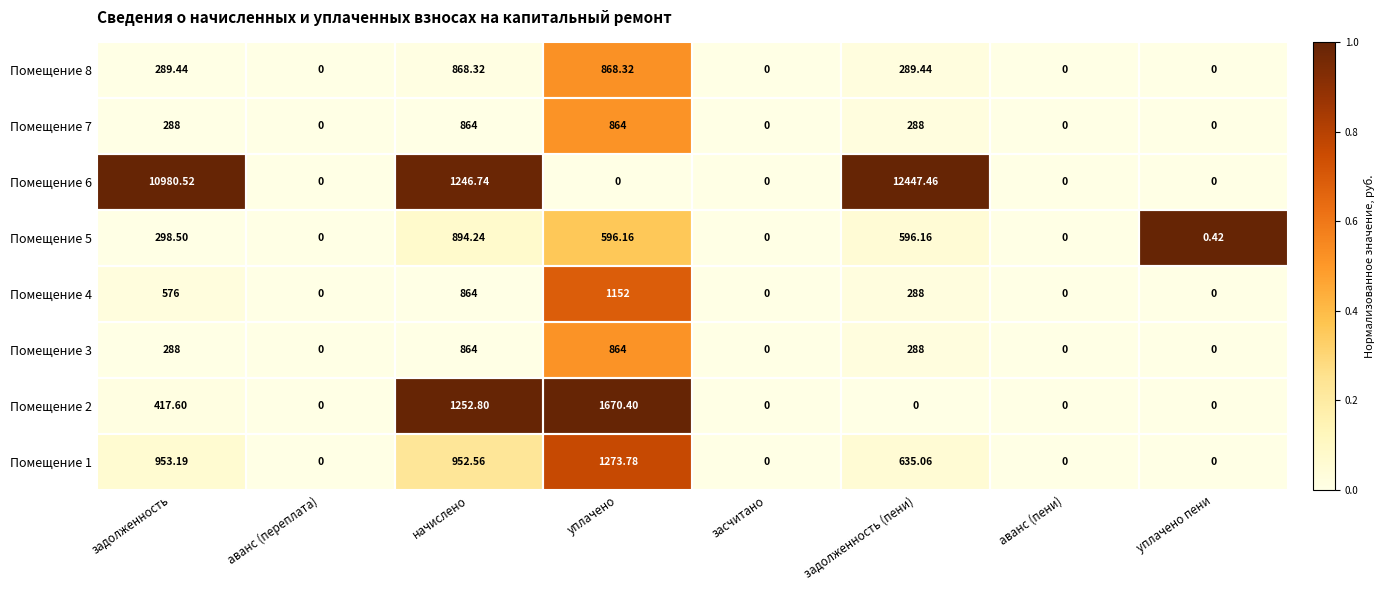

At which category is the sum across all series the highest?

задолженность (пени)